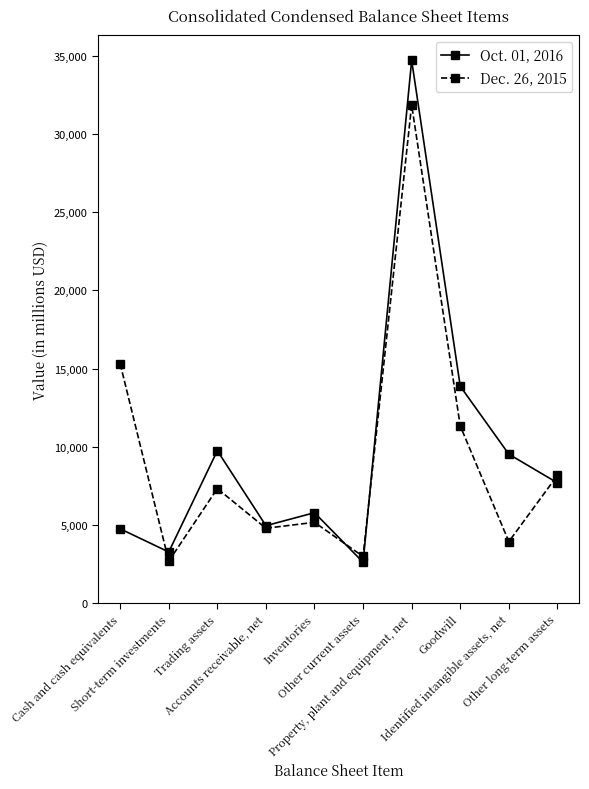

Count the number of data series in this chart.

2